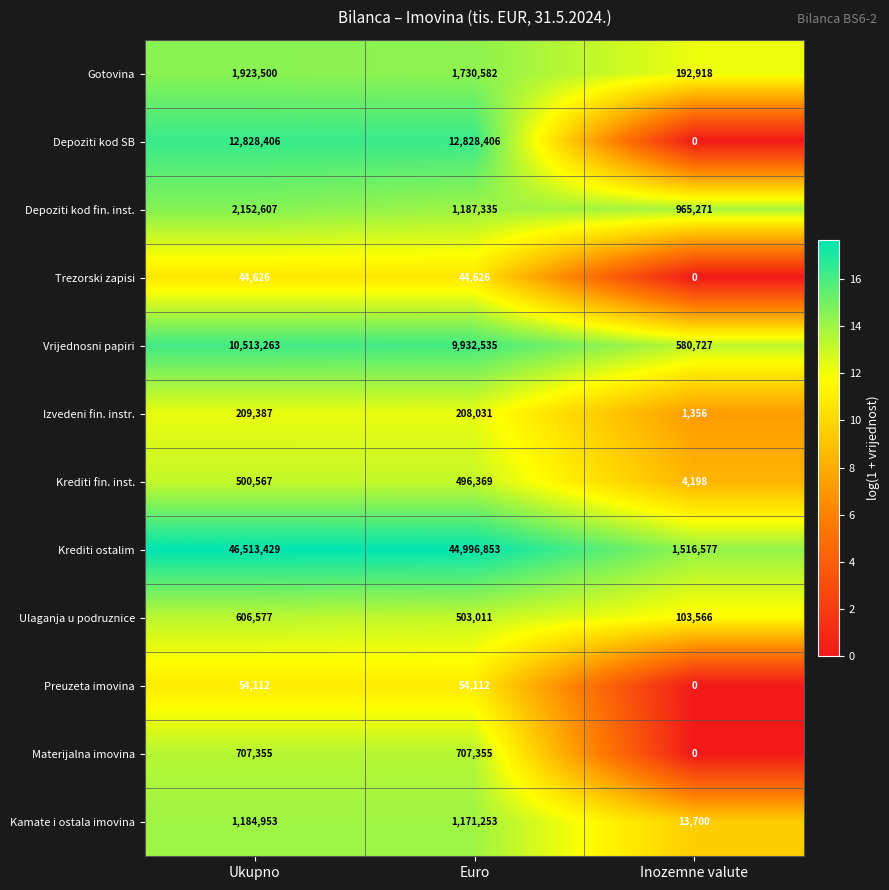

At which category does the chart reach its minimum across all series?

Inozemne valute